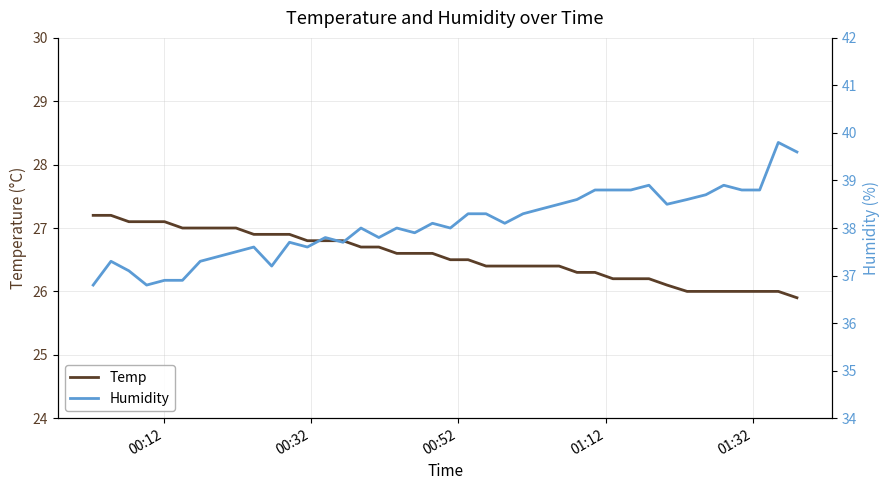

At how many categories does at least one series exceed 30?

40